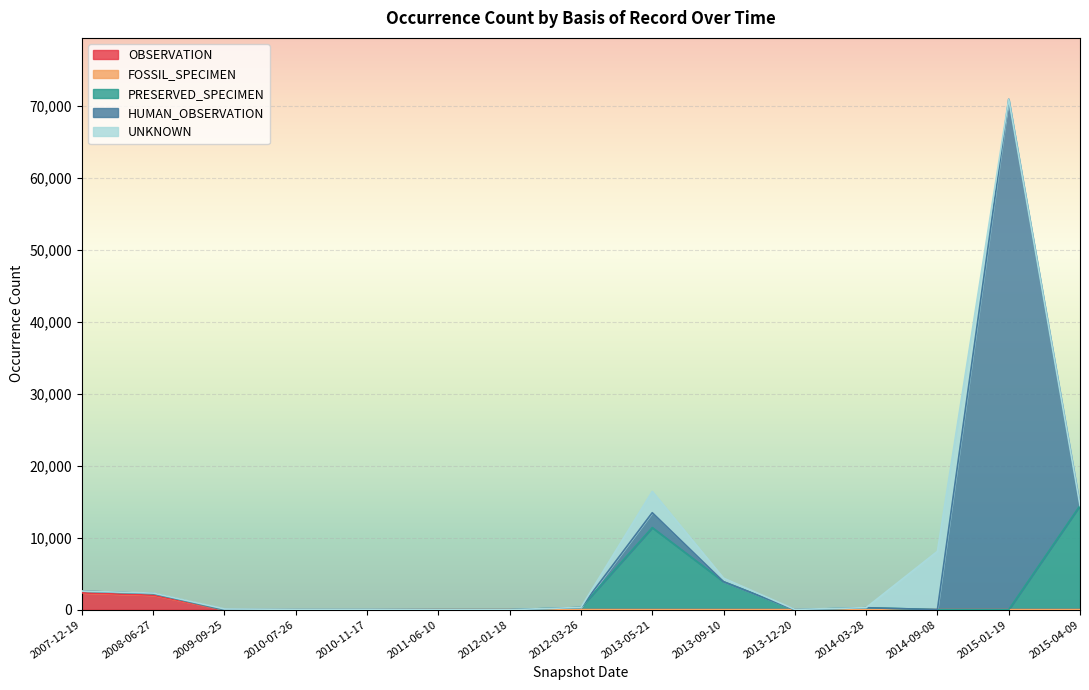

Does the chart display data point markers on the line(s)?

No